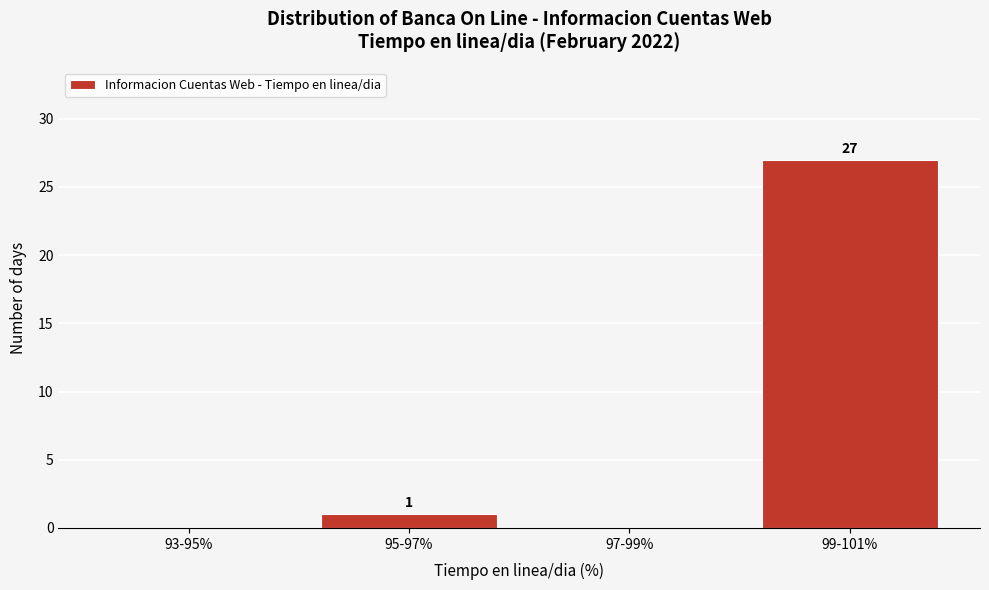

Reading left to right, transcribe all the data shown in this chart.

93-95%=0	95-97%=1	97-99%=0	99-101%=27